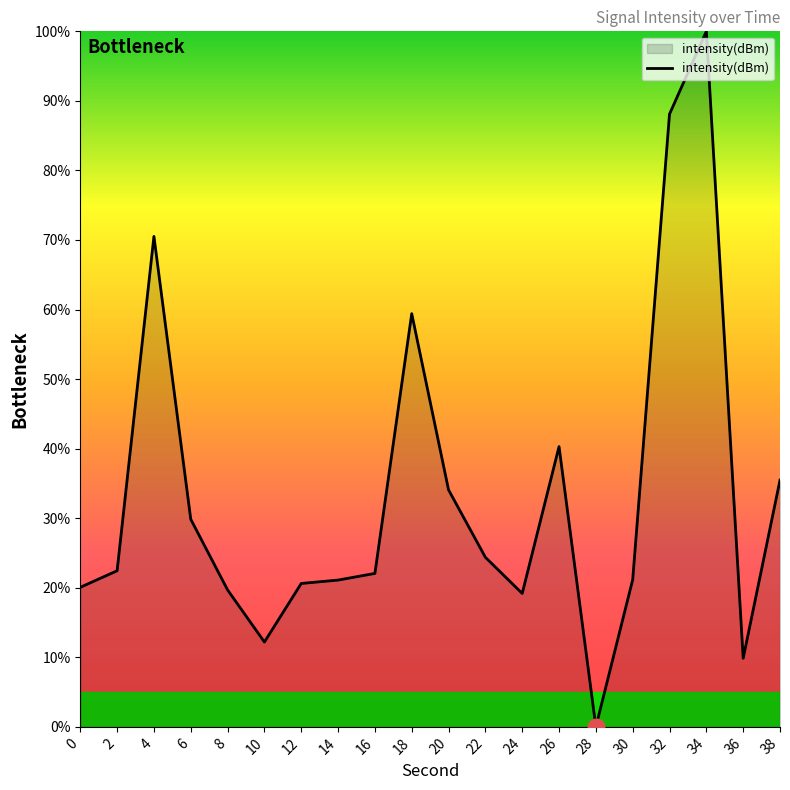

What is the maximum value shown in the chart?

100.0